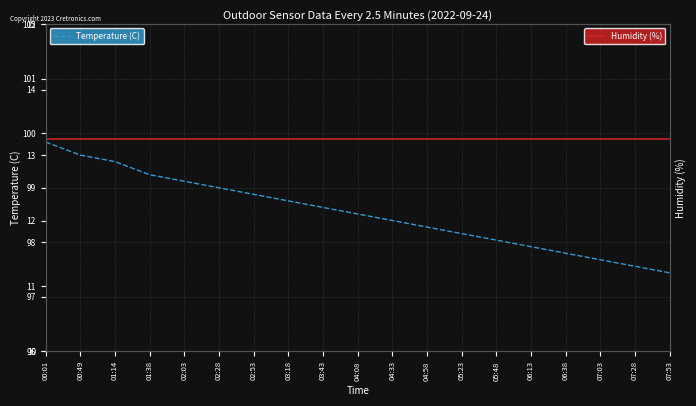

What is the value of the Temperature (C) point at the 12th from the left?

11.9